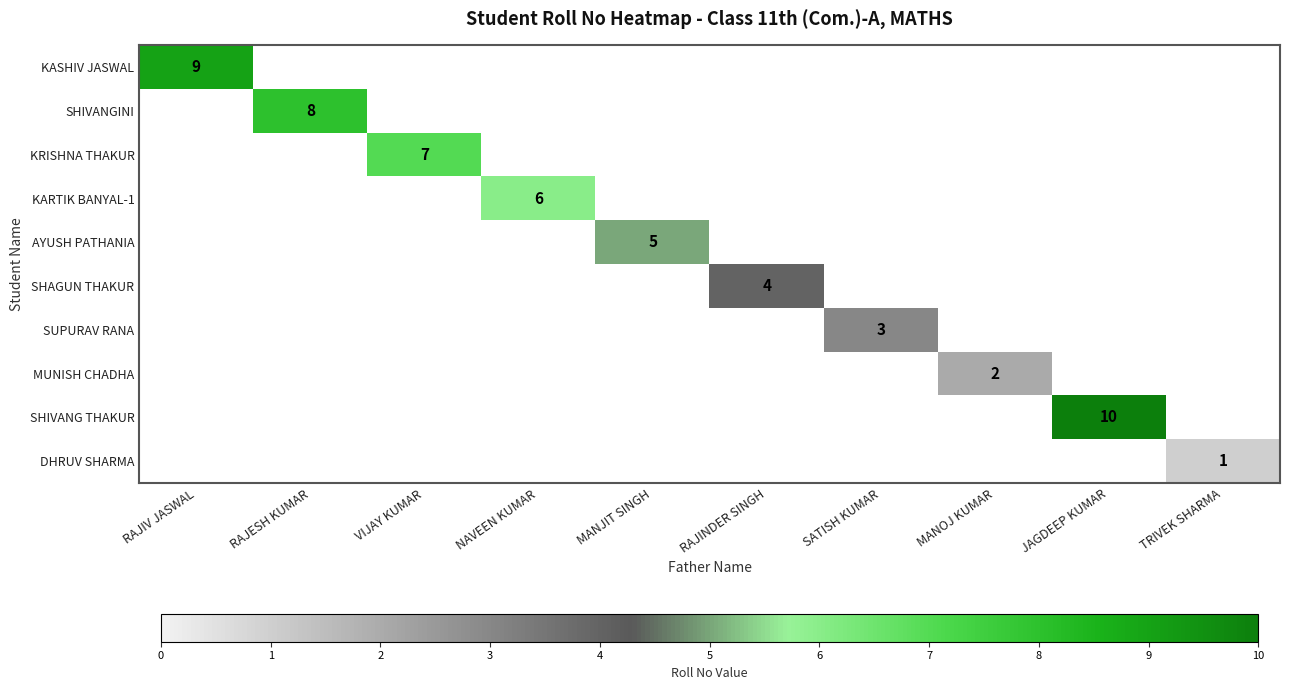

At which category is the sum across all series the highest?

JAGDEEP KUMAR